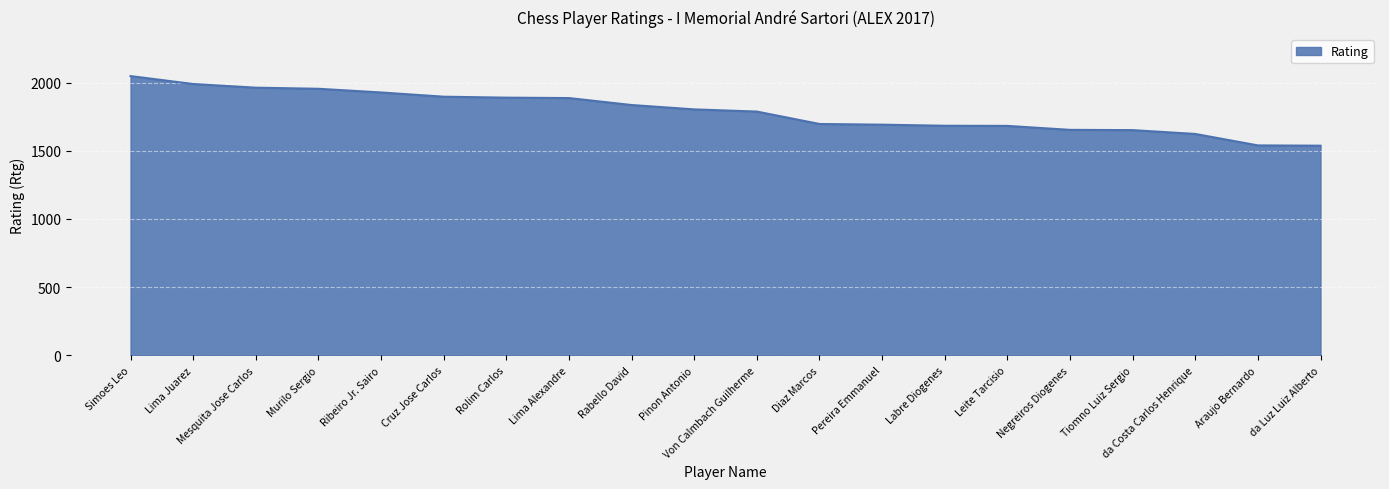

What is the difference between the maximum and minimum values?

510